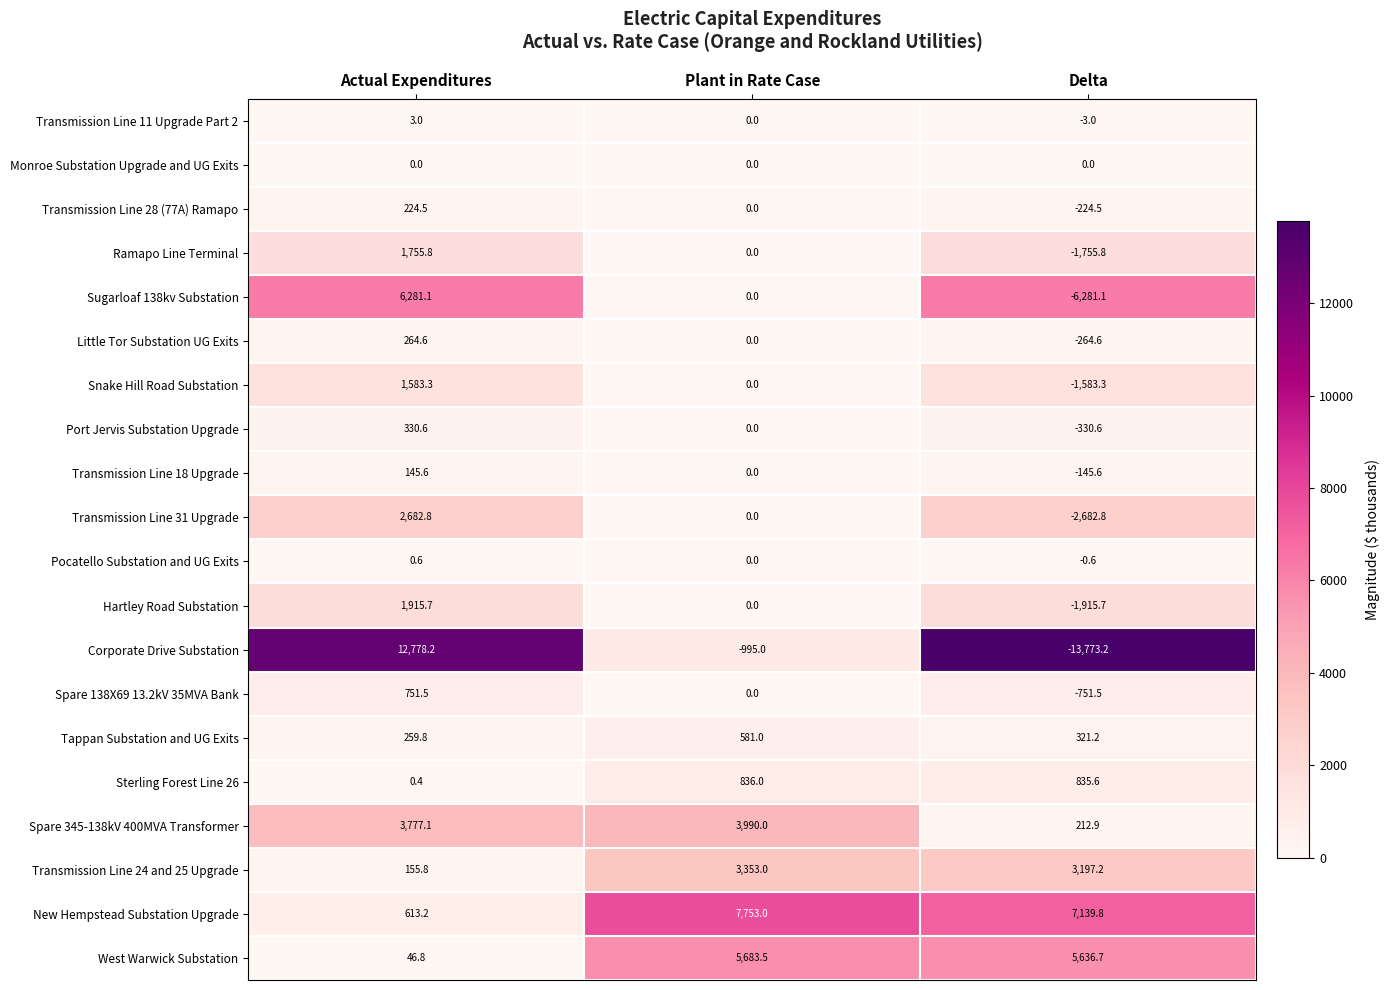

Where is Pocatello Substation and UG Exits nearest to the value 0?

Plant in Rate Case